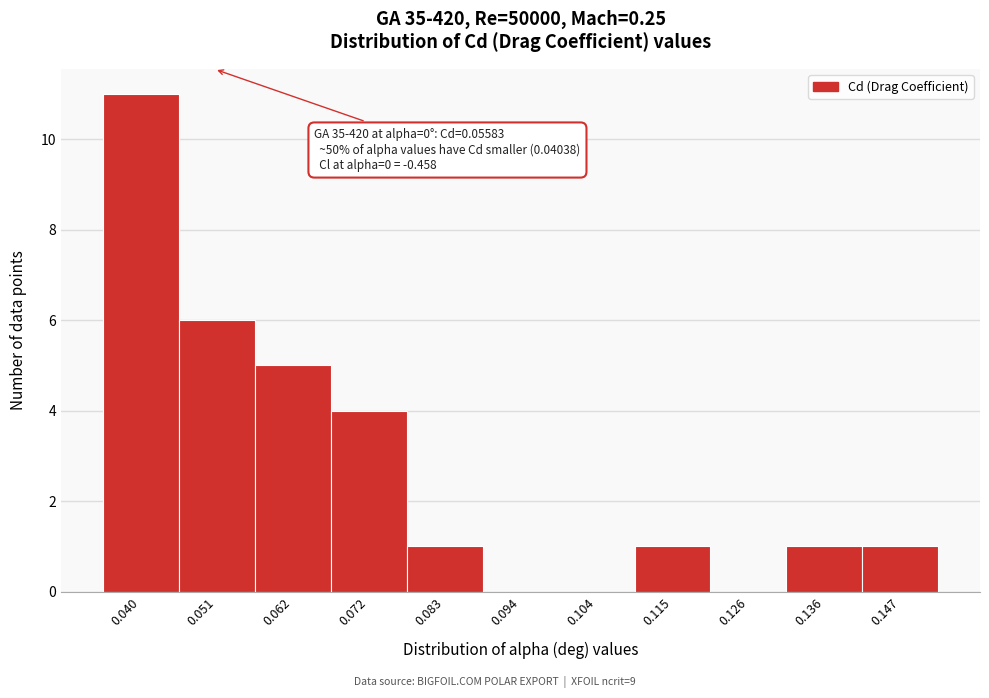

Reading right to left, what are all the values shown in this chart?

0.147=1	0.136=1	0.126=0	0.115=1	0.104=0	0.094=0	0.083=1	0.072=4	0.062=5	0.051=6	0.040=11